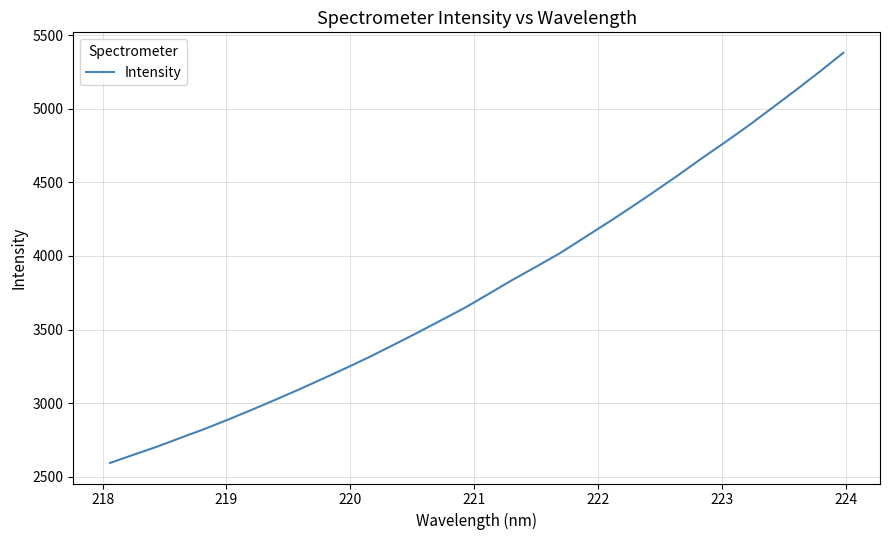

What is the difference between the maximum and minimum values?

2786.5